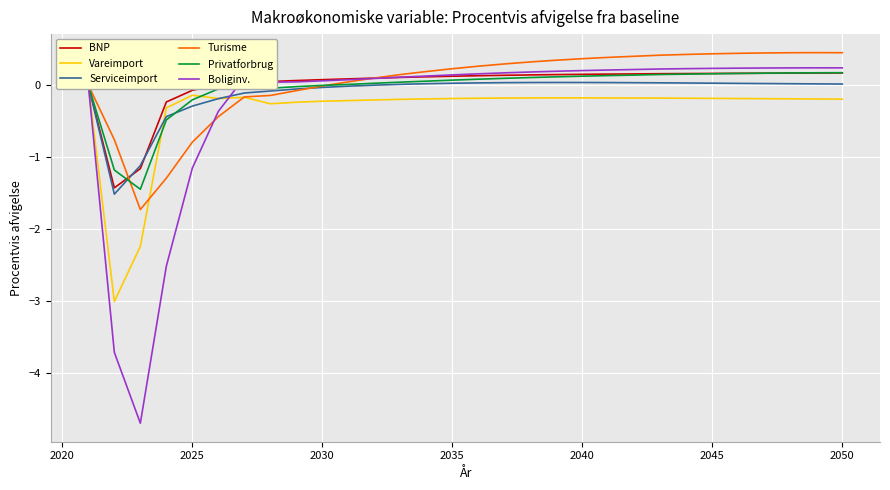

The value of Boliginv. at 2040 is 0.2. True or false?

True